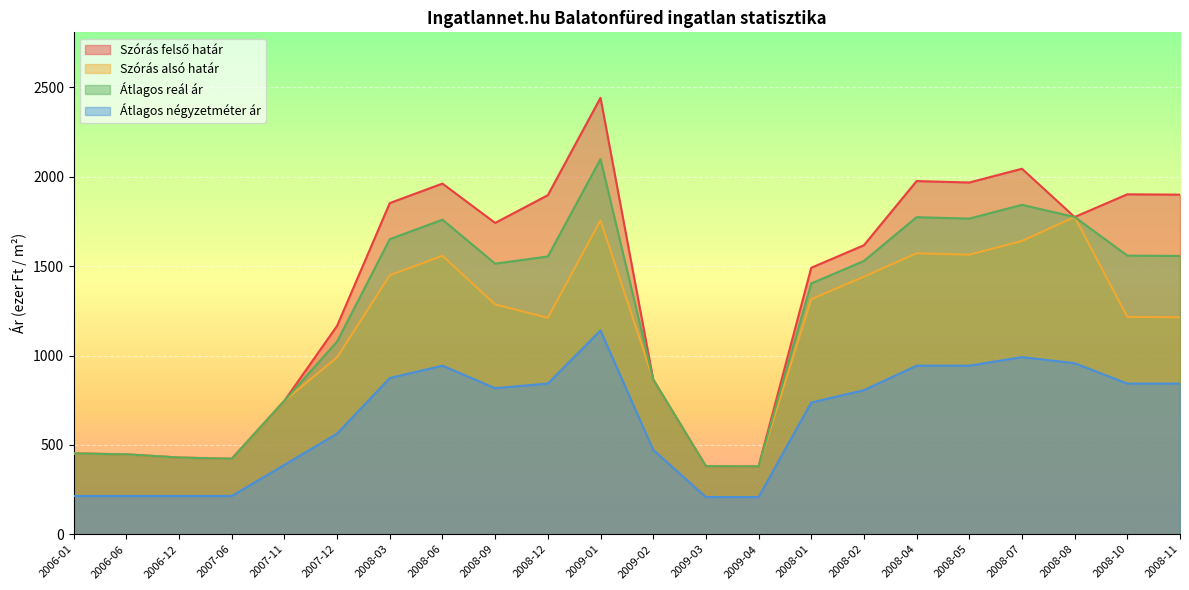

True or false: Átlagos reál ár has more than 2 points higher than both neighbors.

True